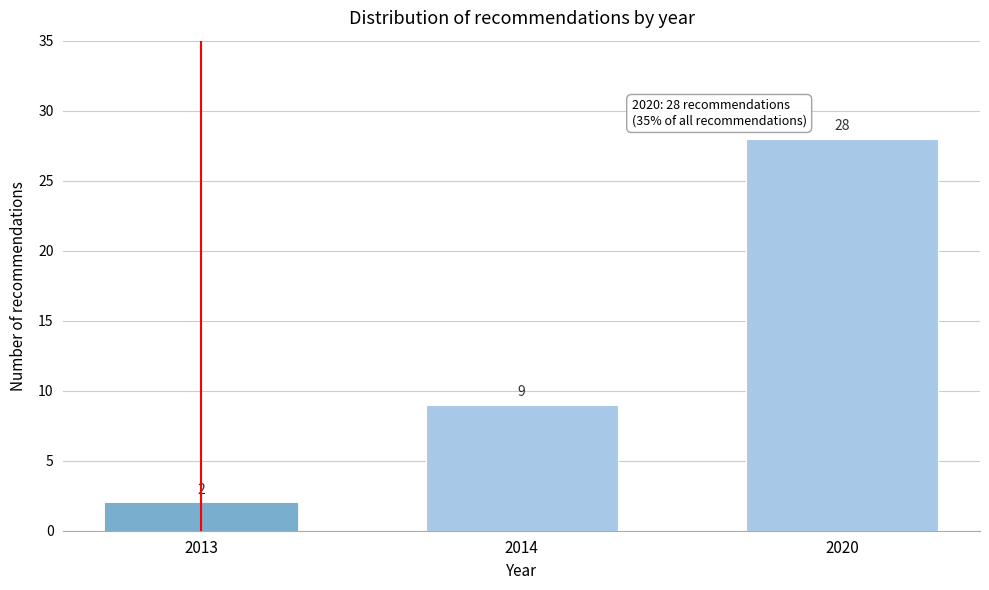

Reading left to right, what are all the values shown in this chart?

2	9	28